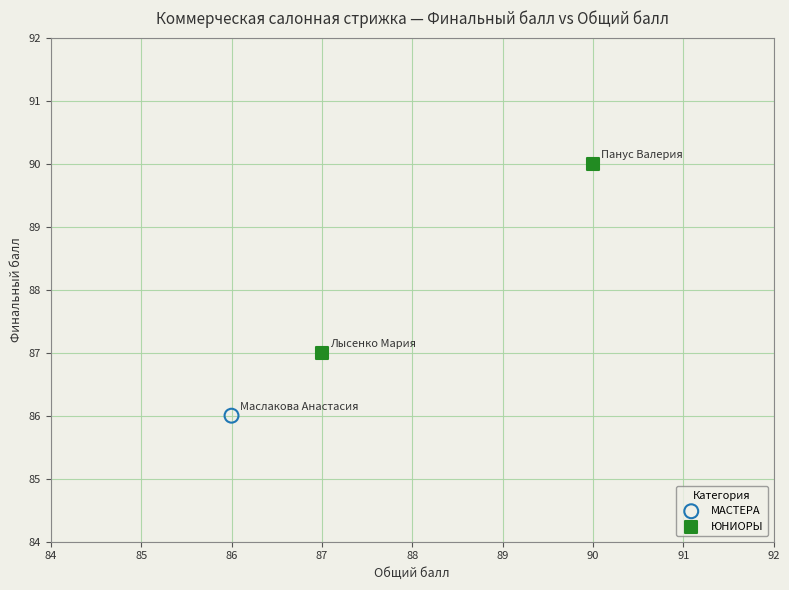

What are all the series names shown in the legend?

МАСТЕРА, ЮНИОРЫ